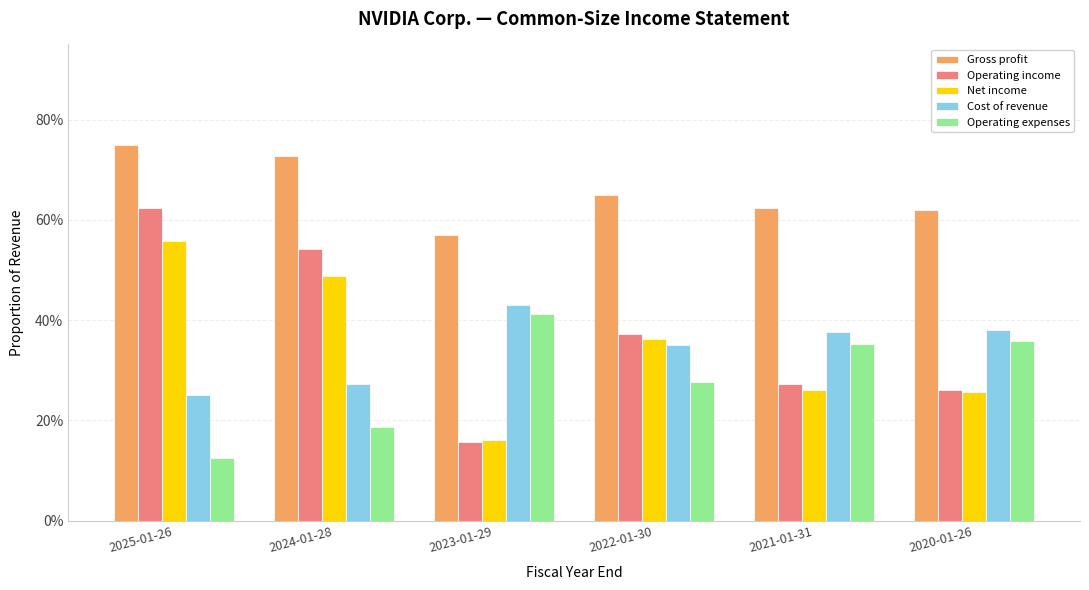

What are all the series names shown in the legend?

Gross profit, Operating income, Net income, Cost of revenue, Operating expenses